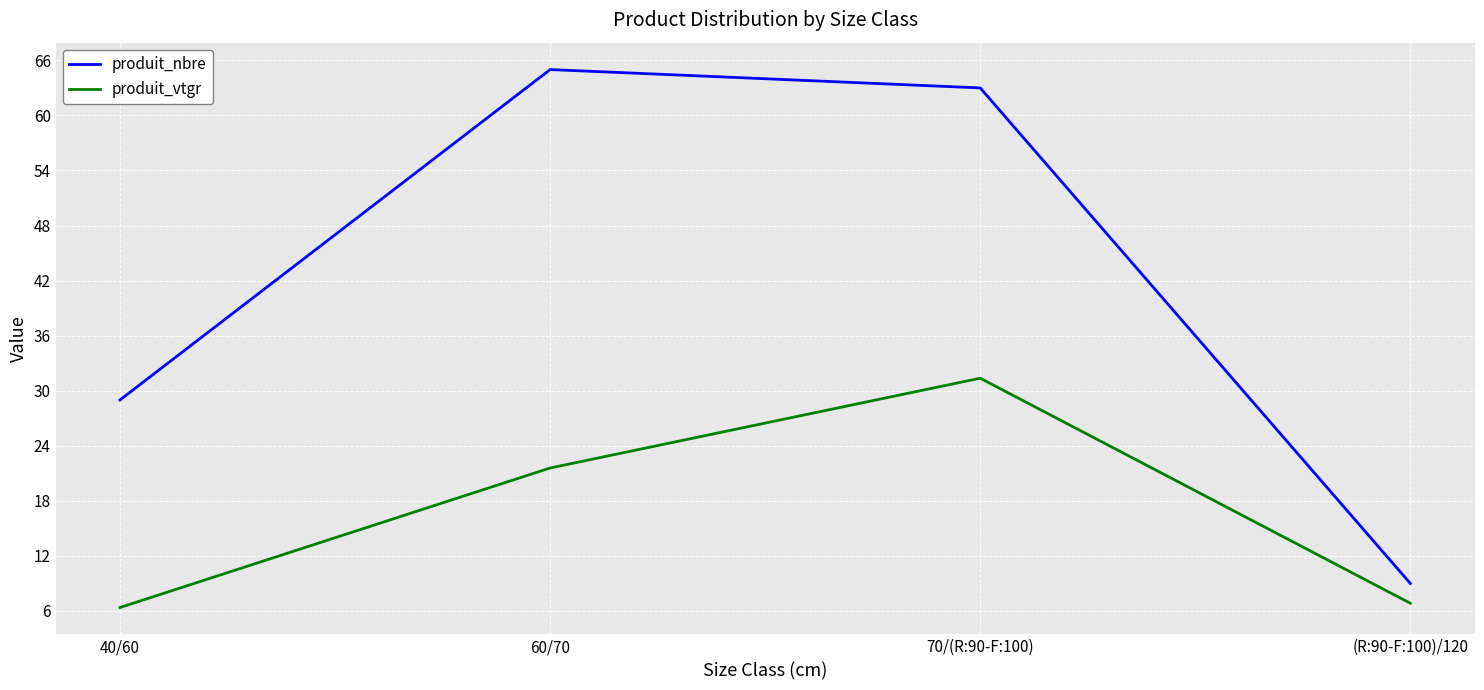

At how many categories does at least one series exceed 34?

2